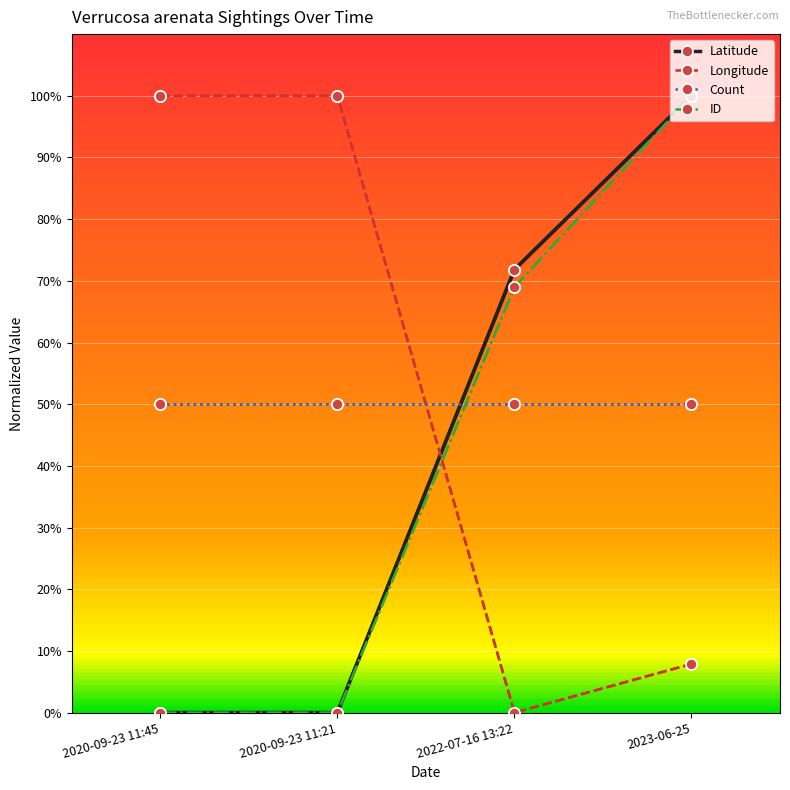

Is the value of ID at 2020-09-23 11:45 greater than the value of Count at 2023-06-25?

No